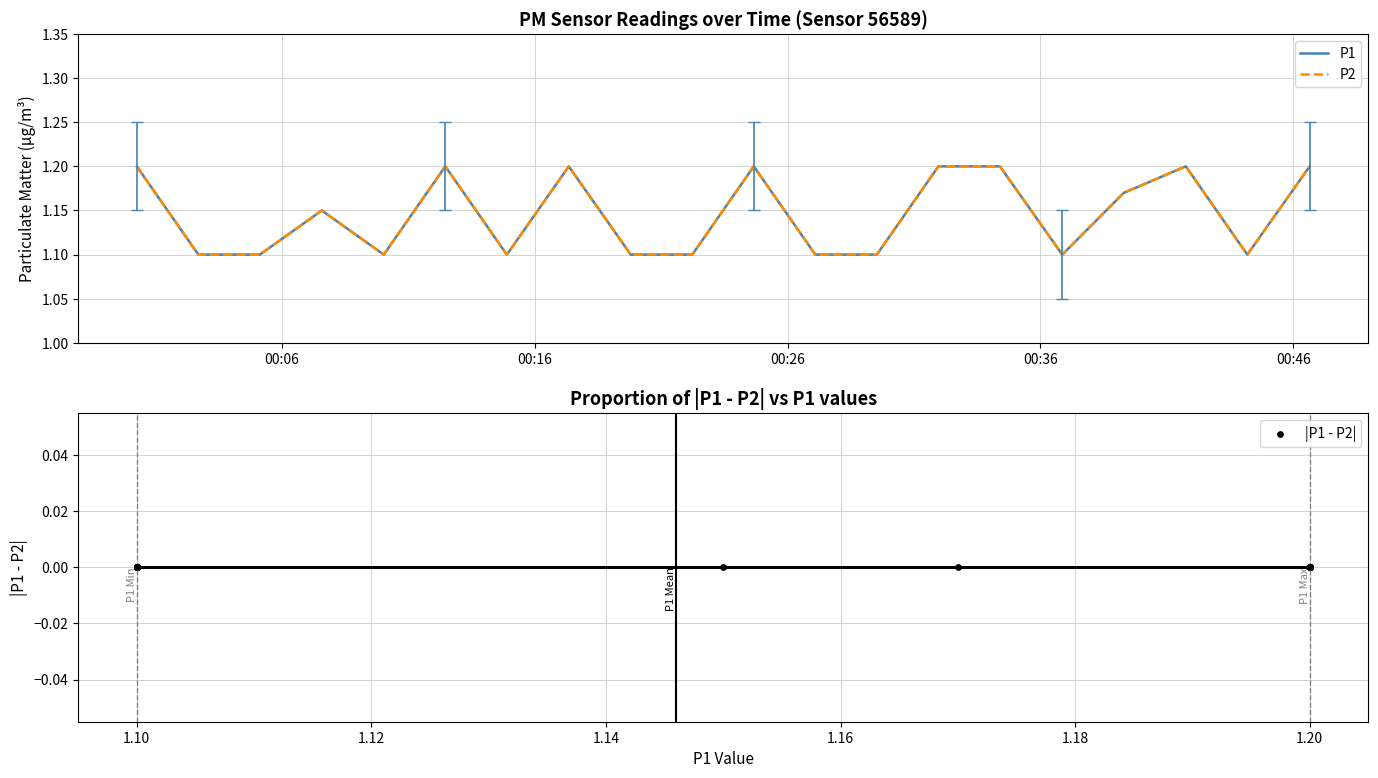

Which series has the largest total across all categories?

P1